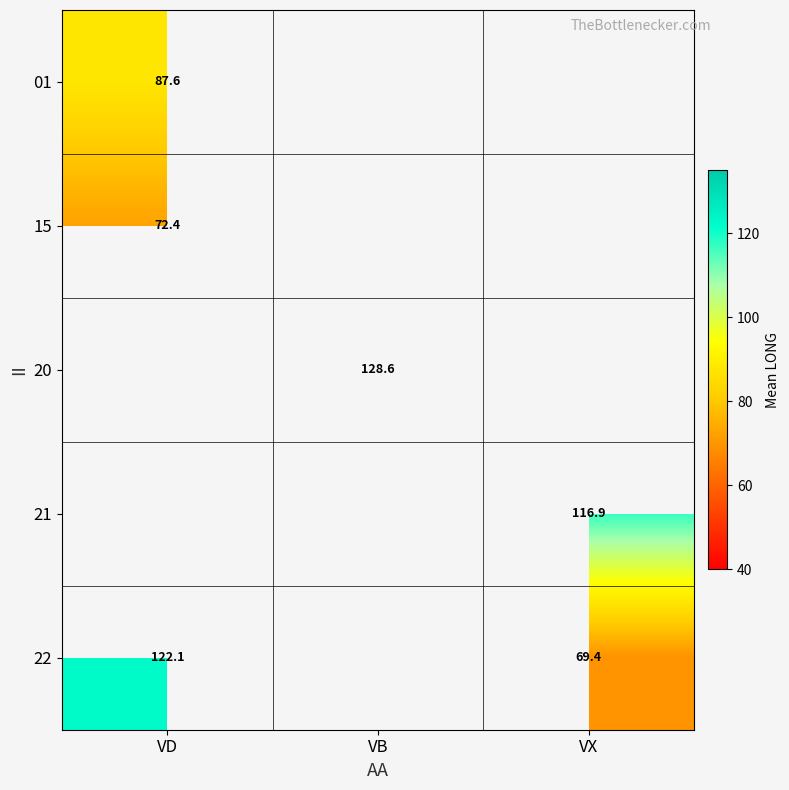

How many series are shown in this chart?

5